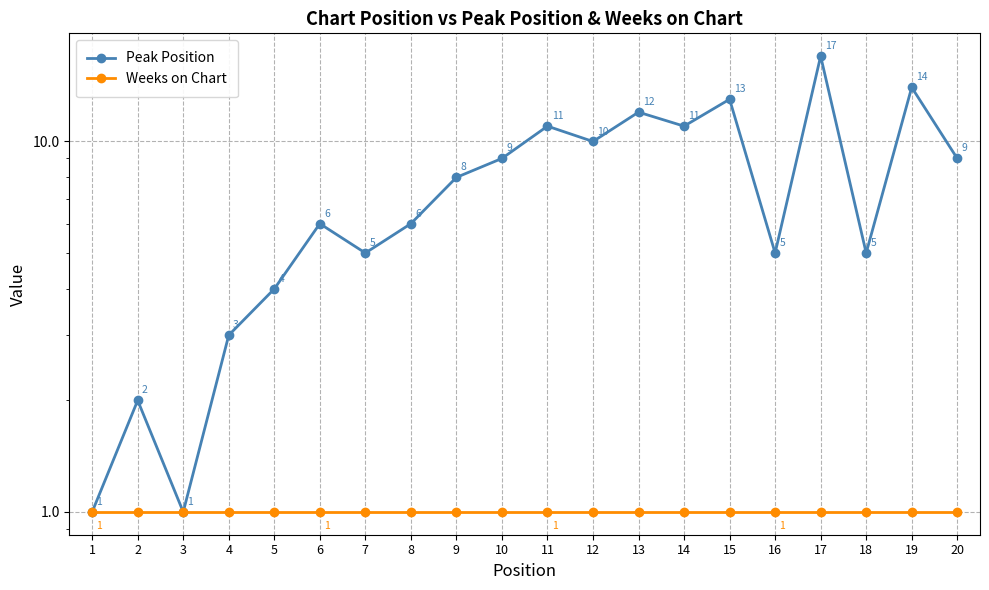

Reading left to right, extract all data points from this chart.

Peak Position: 1	2	1	3	4	6	5	6	8	9	11	10	12	11	13	5	17	5	14	9
Weeks on Chart: 1	1	1	1	1	1	1	1	1	1	1	1	1	1	1	1	1	1	1	1